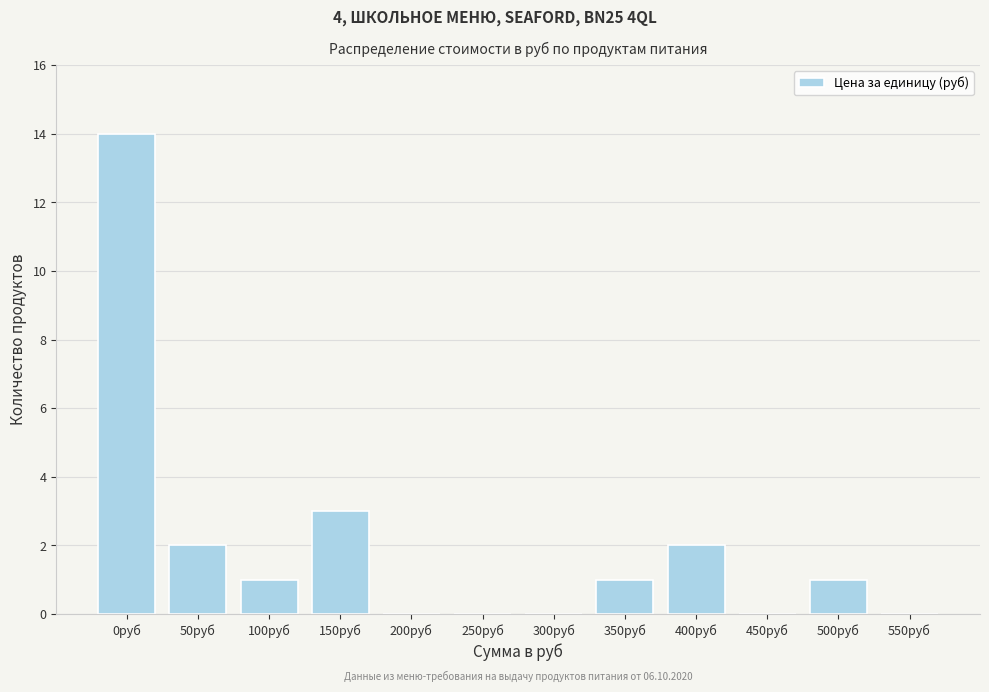

Reading left to right, list all the values displayed in this chart.

0руб=14	50руб=2	100руб=1	150руб=3	200руб=0	250руб=0	300руб=0	350руб=1	400руб=2	450руб=0	500руб=1	550руб=0